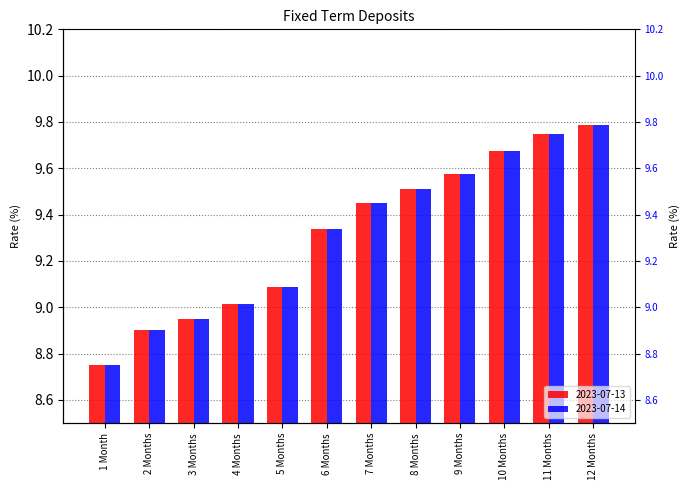

What is the total value across all series at 12 Months?

19.6